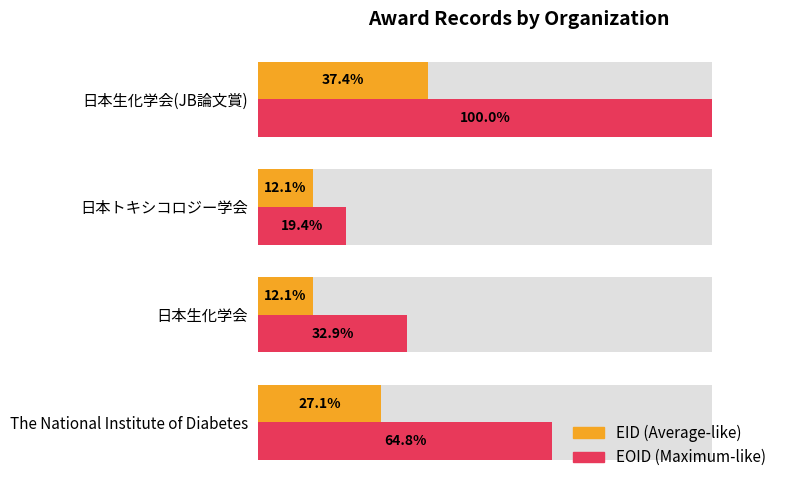

Reading right to left, list all the values displayed in this chart.

EID: 37.4	12.1	12.1	27.1
EOID: 100.0	19.4	32.9	64.8